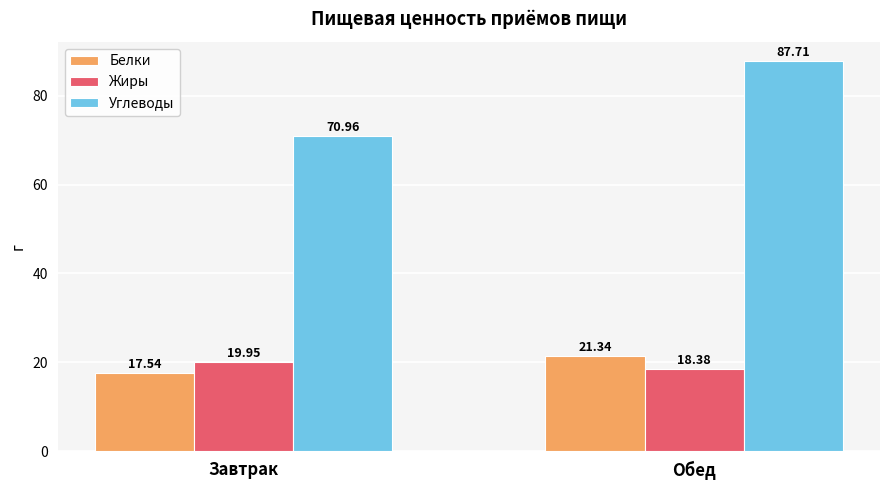

At how many categories does at least one series exceed 40?

2